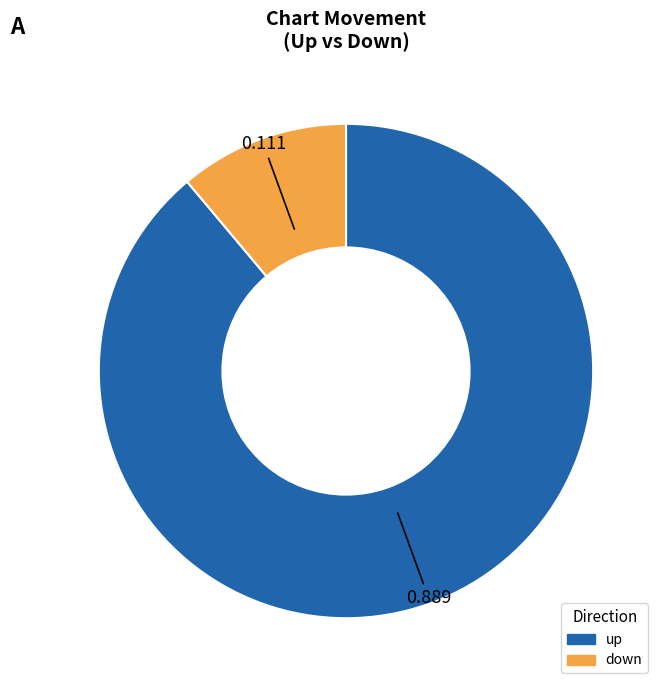

Do up and down together represent more than half of the pie?

Yes